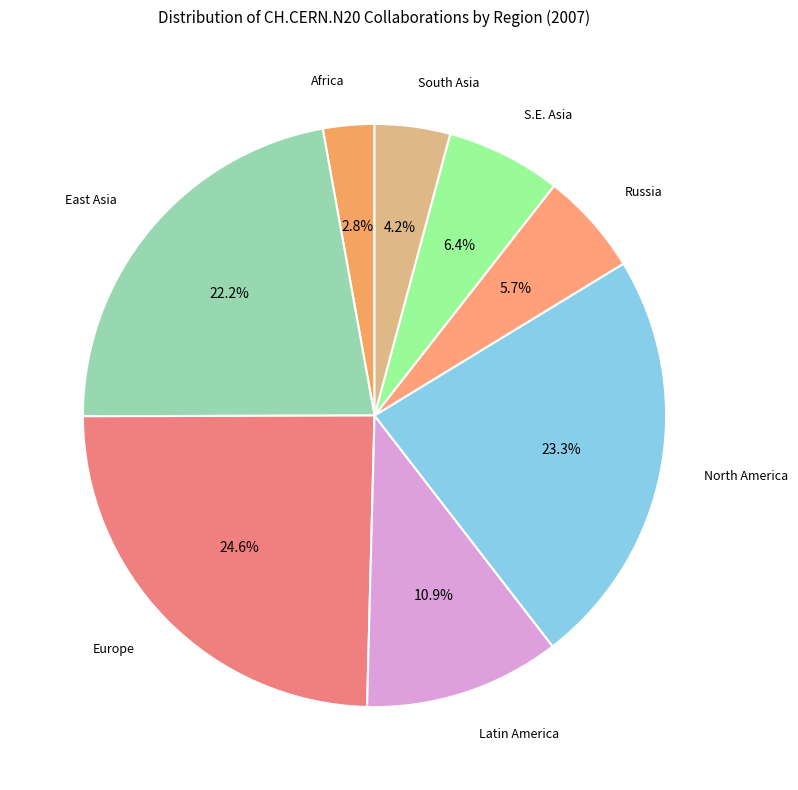

To the nearest percent, what is the average slice percentage?

12%